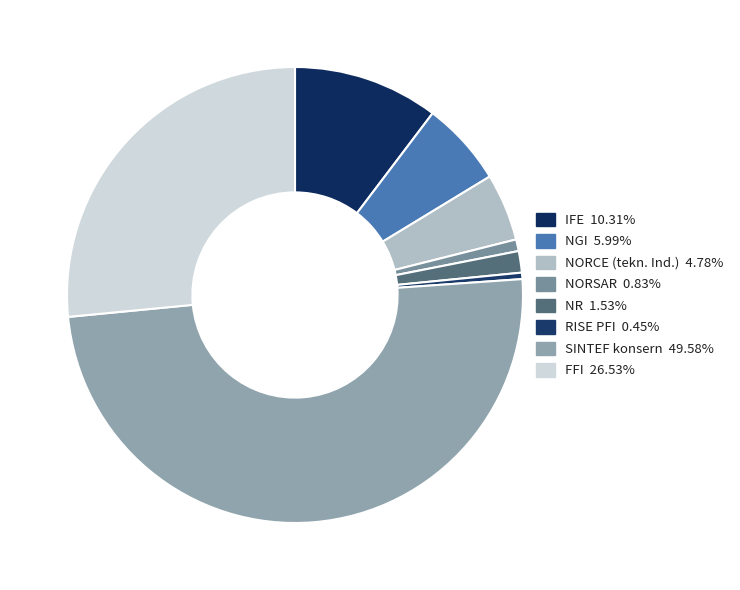

Count the number of slices in the pie.

8